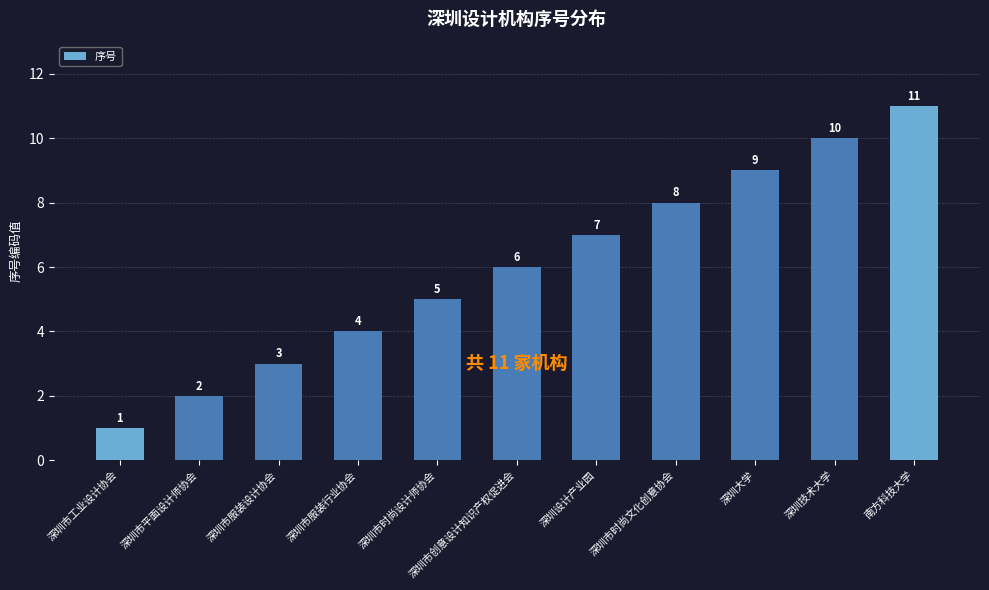

How many values are between 3 and 9?

7